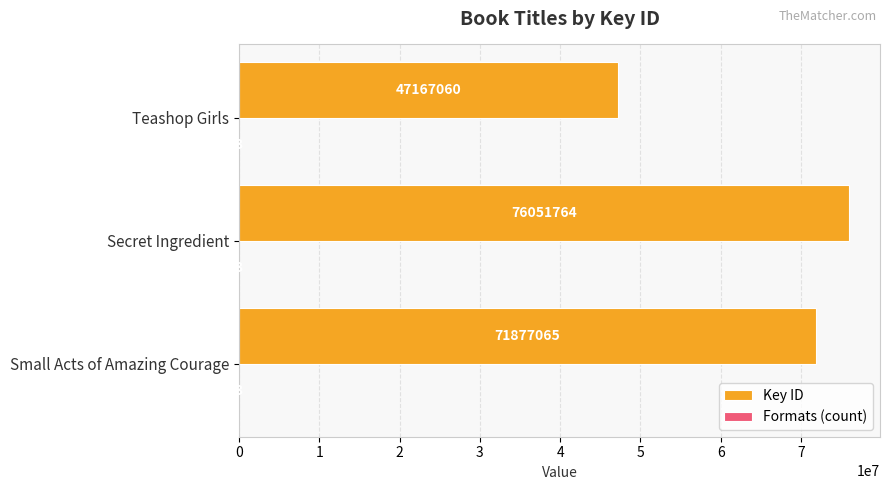

Which series has the largest total across all categories?

Key ID